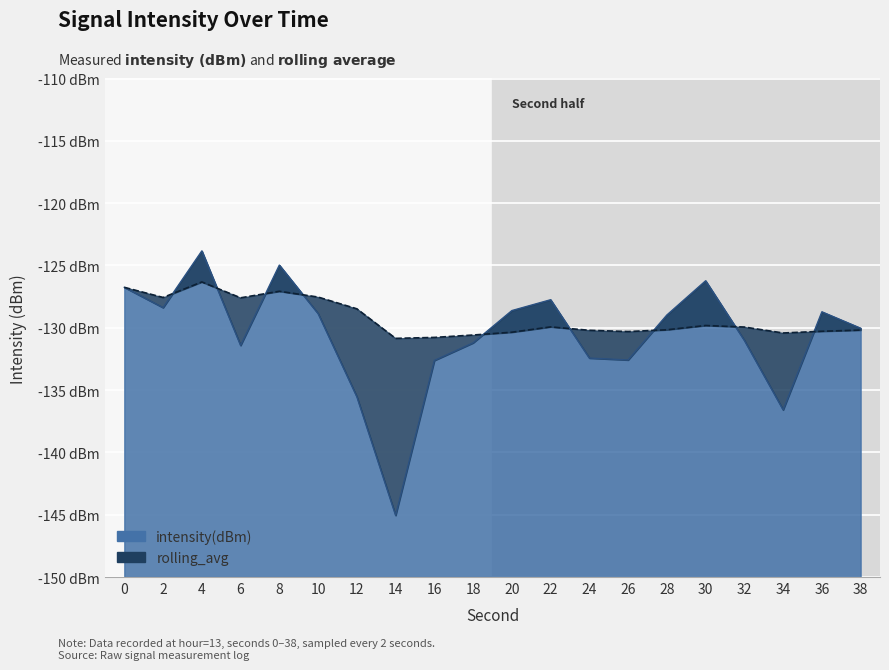

How many interior local peaks does the intensity(dBm) series have?

5